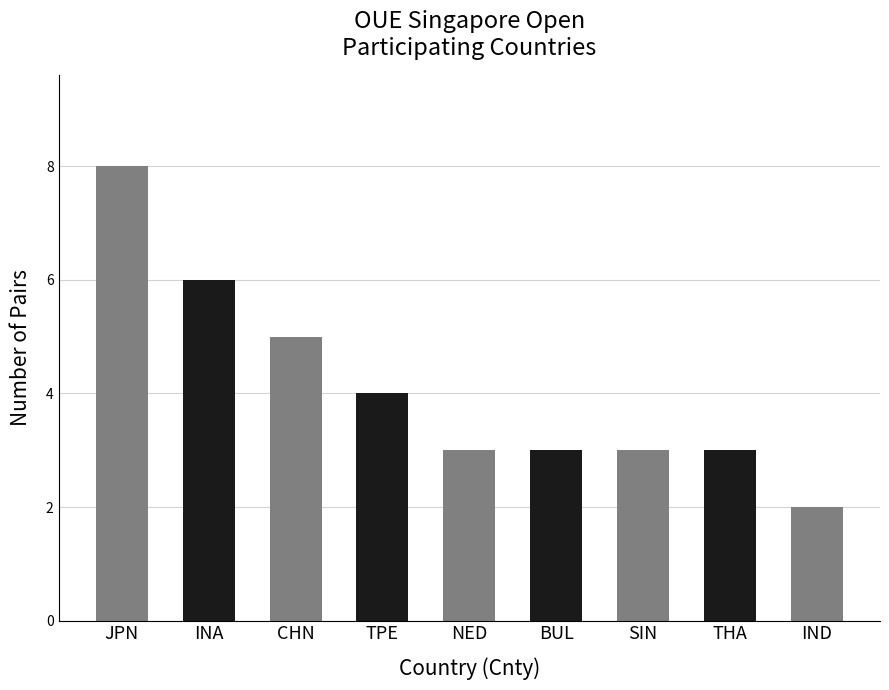

What is the change in value from TPE to BUL?

-1